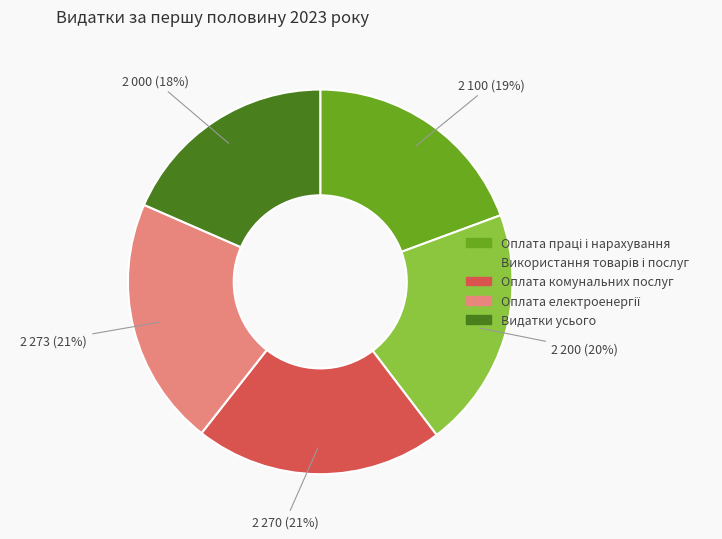

To the nearest percent, what is the difference between the largest and smallest slice percentages?

3%